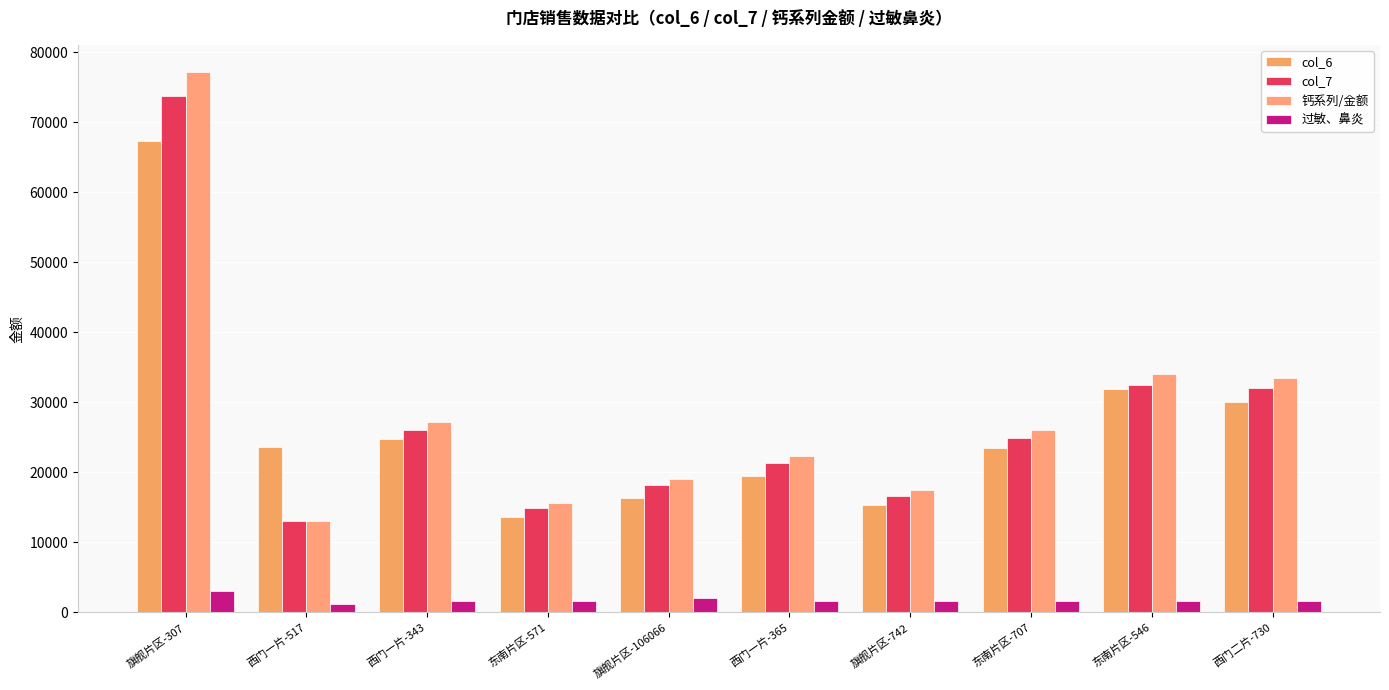

List the labels in order of 过敏、鼻炎 value, smallest first.

西门一片-517, 西门一片-343, 东南片区-571, 旗舰片区-742, 东南片区-707, 东南片区-546, 西门二片-730, 西门一片-365, 旗舰片区-106066, 旗舰片区-307